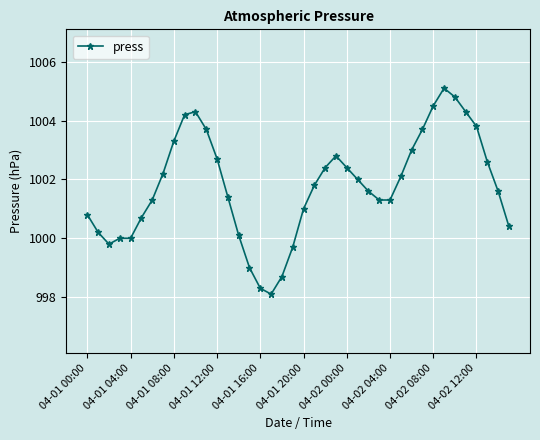

What is the average value?

1001.8